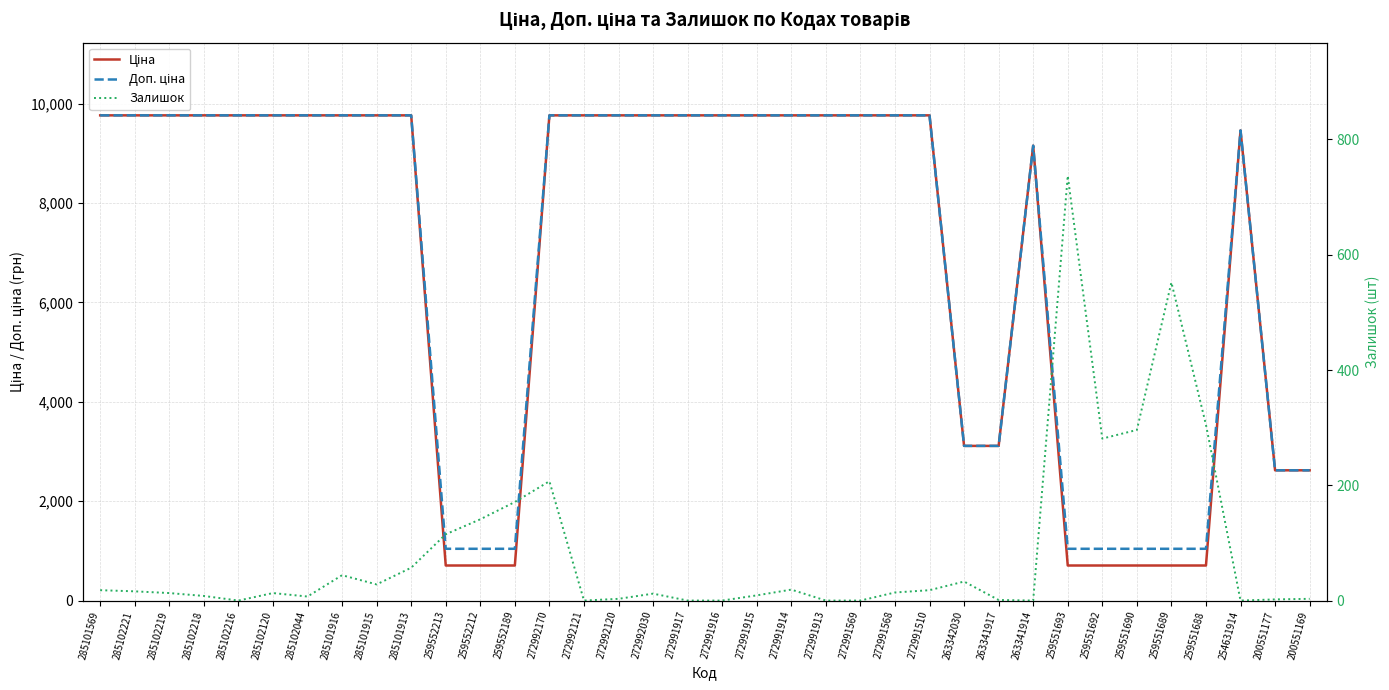

How many lines are shown in the chart?

3